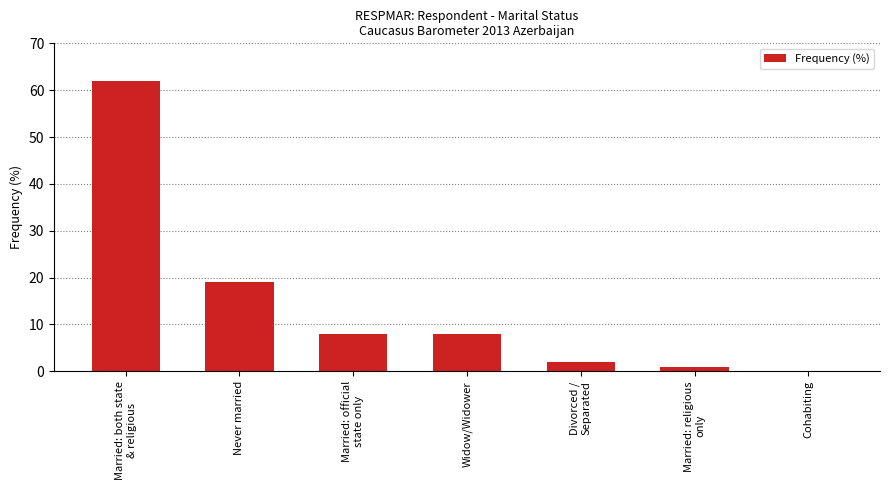

Reading right to left, extract all data points from this chart.

Cohabiting=0	Married: religious
only=1	Divorced /
Separated=2	Widow/Widower=8	Married: official
state only=8	Never married=19	Married: both state
& religious=62